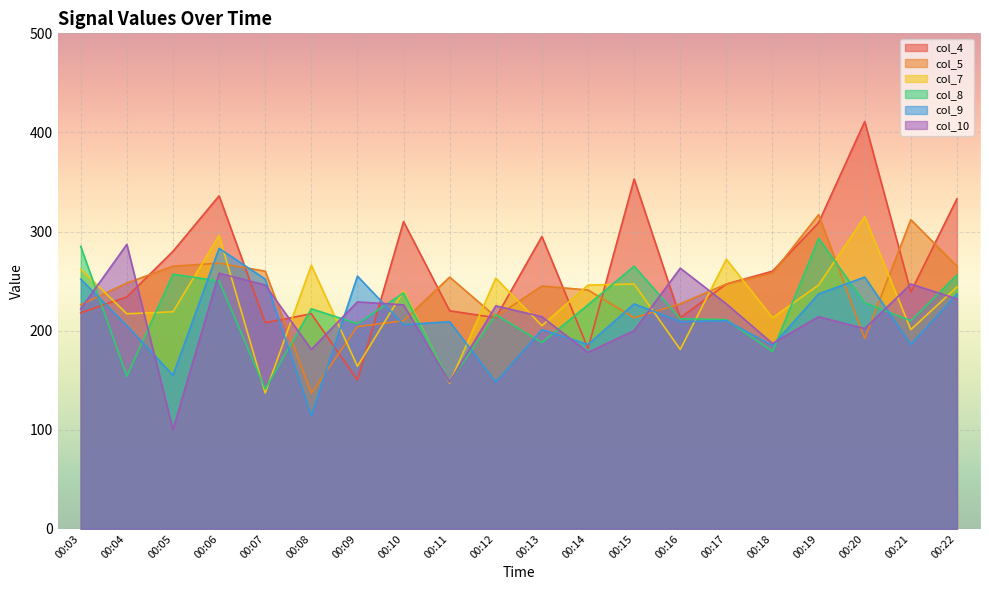

What is the difference between the maximum and second lowest values in the col_8 series?

145